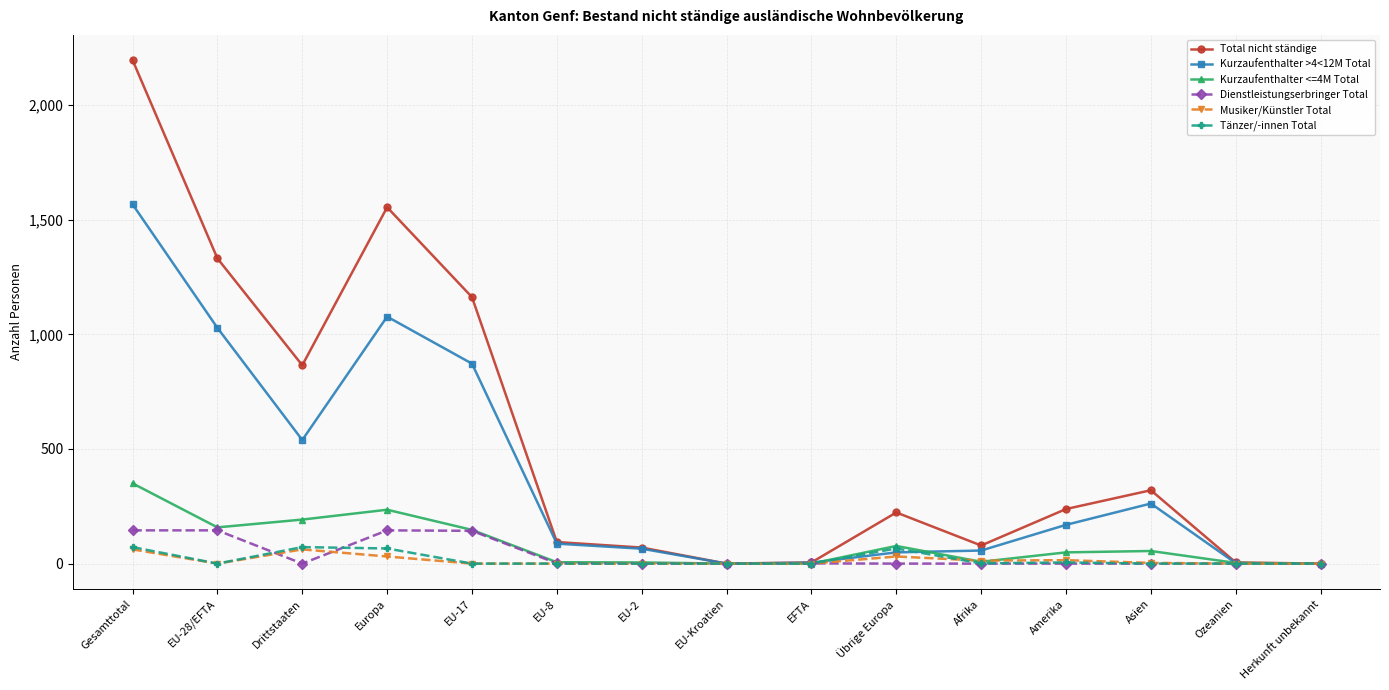

At which category is the sum across all series the highest?

Gesamttotal